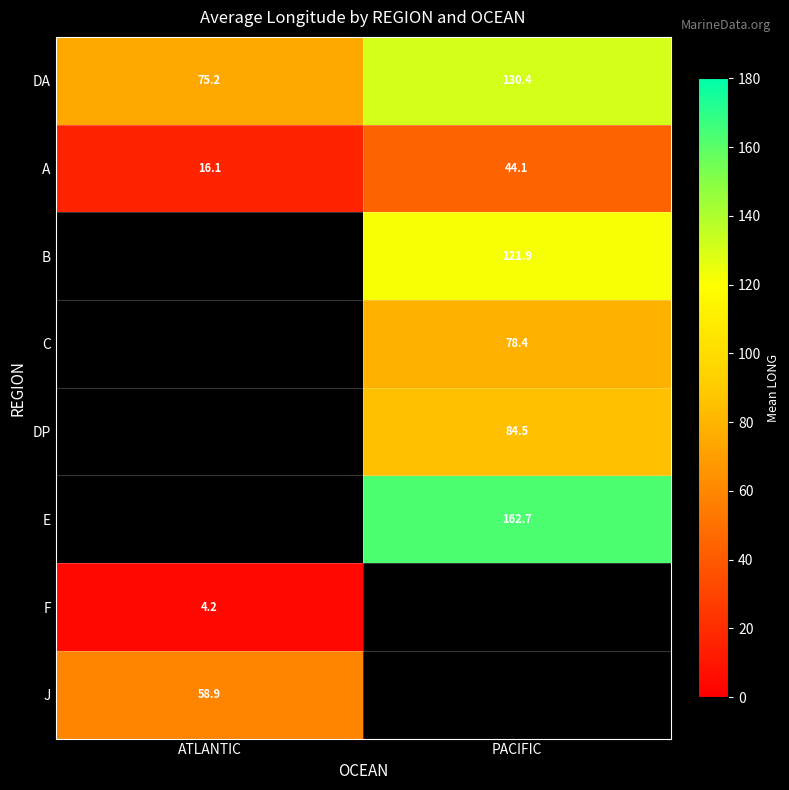

What is the spread (max minus min) of values at ATLANTIC?

71.0